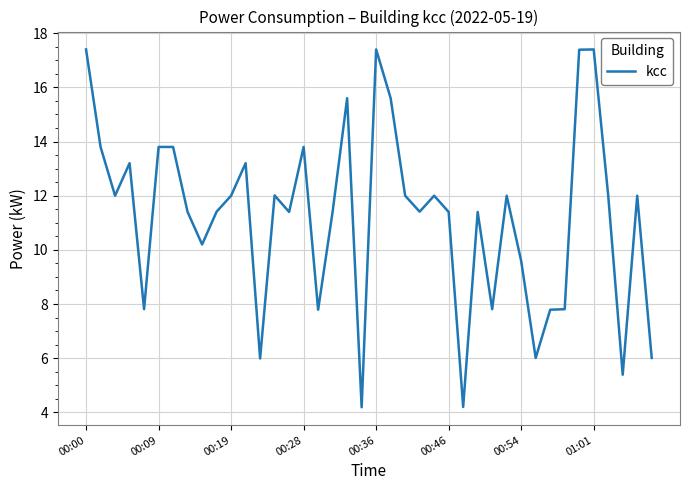

What is the difference between the maximum and minimum values?

13.2